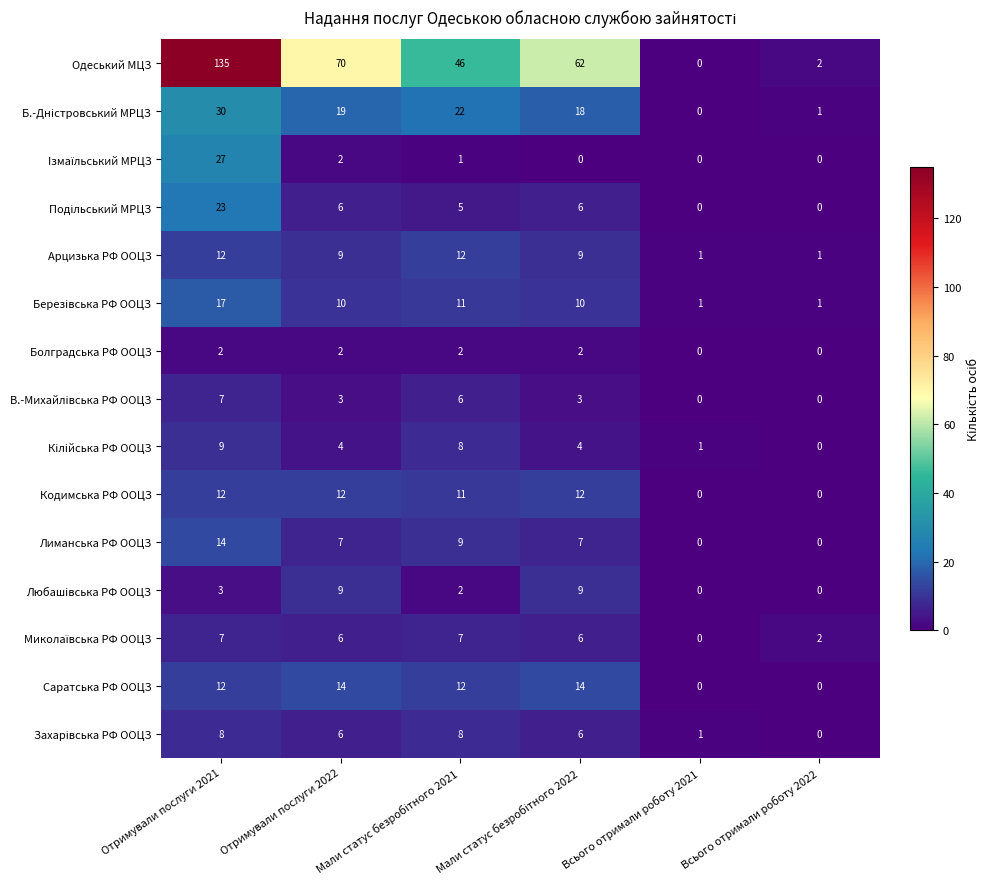

Which series has the largest range (max minus min)?

Одеський МЦЗ